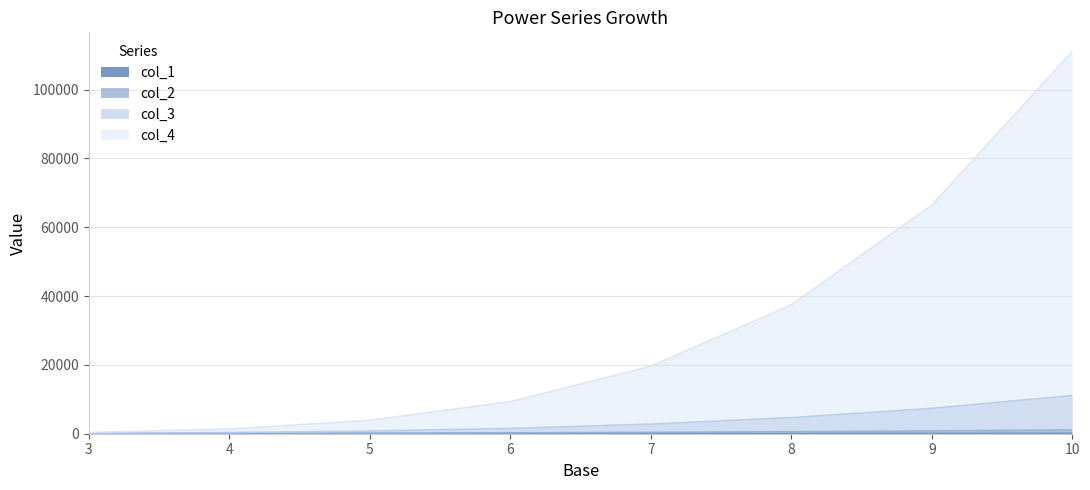

True or false: col_1 and col_2 cross at least once.

False